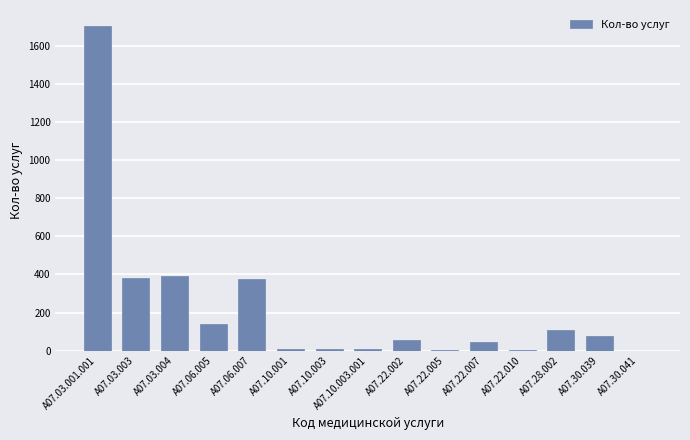

What is the change in value from A07.06.005 to A07.30.039?

-63